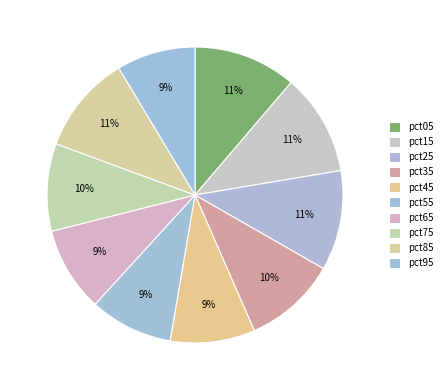

Which slice is the largest?

pct05